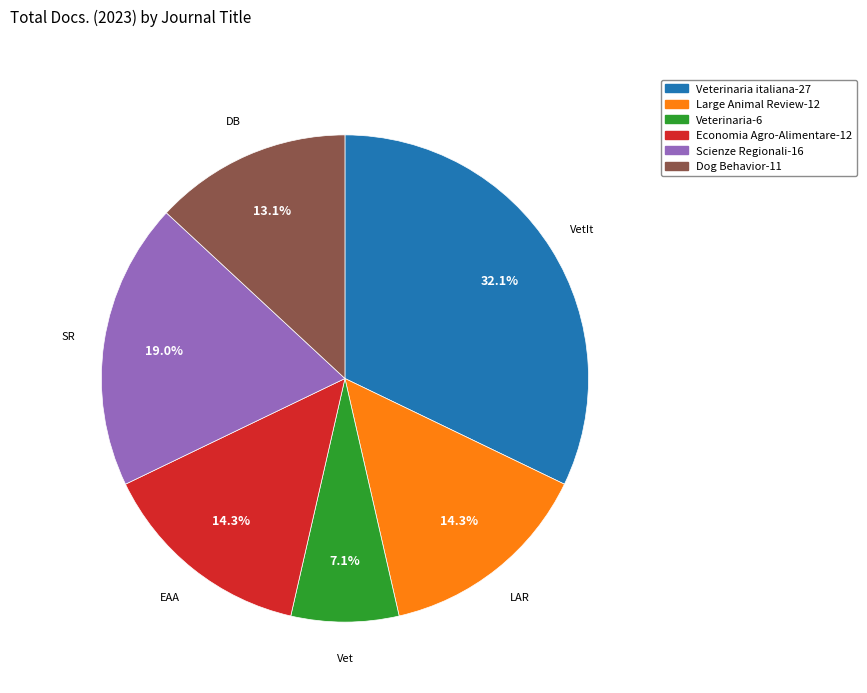

What is the total percentage of Veterinaria italiana-27 and Scienze Regionali-16?

51.2%